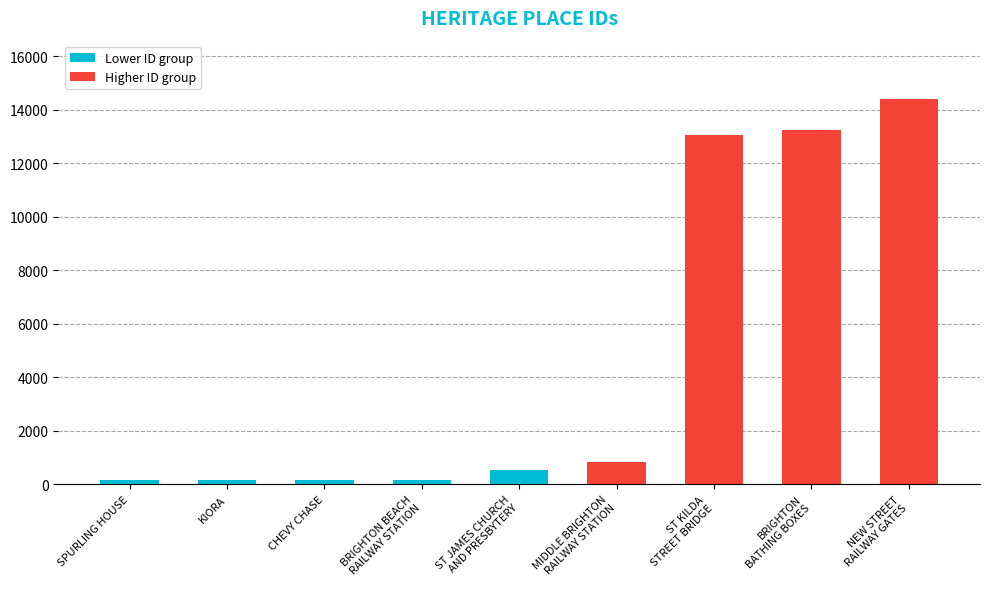

What is the greatest value displayed?

14419